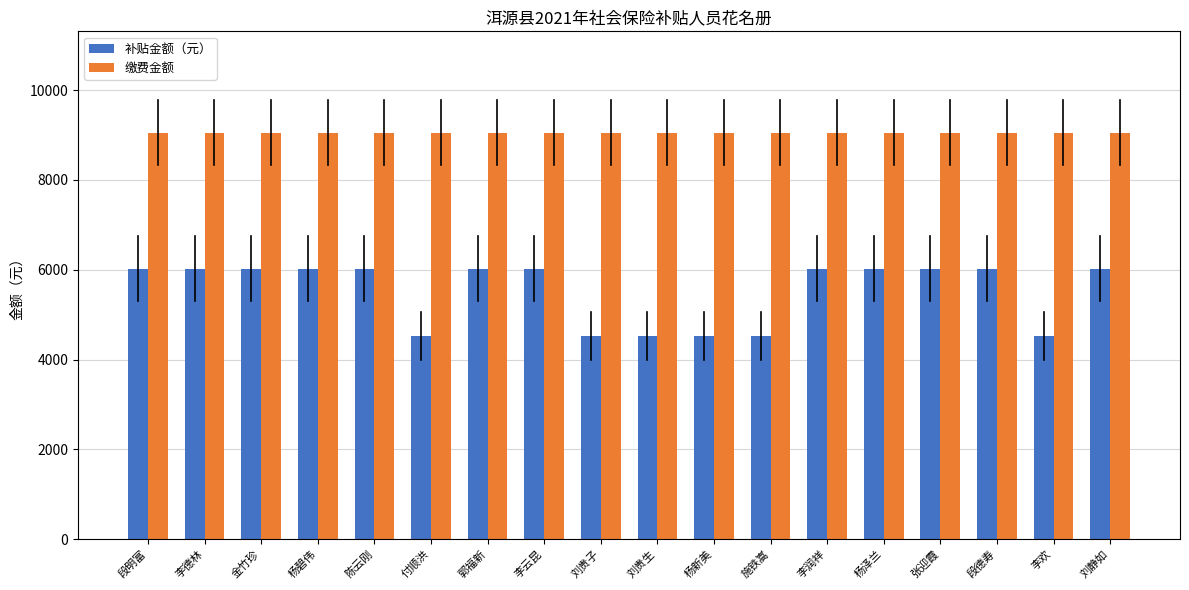

What is the difference between the highest and lowest values at 陈云刚?

3024